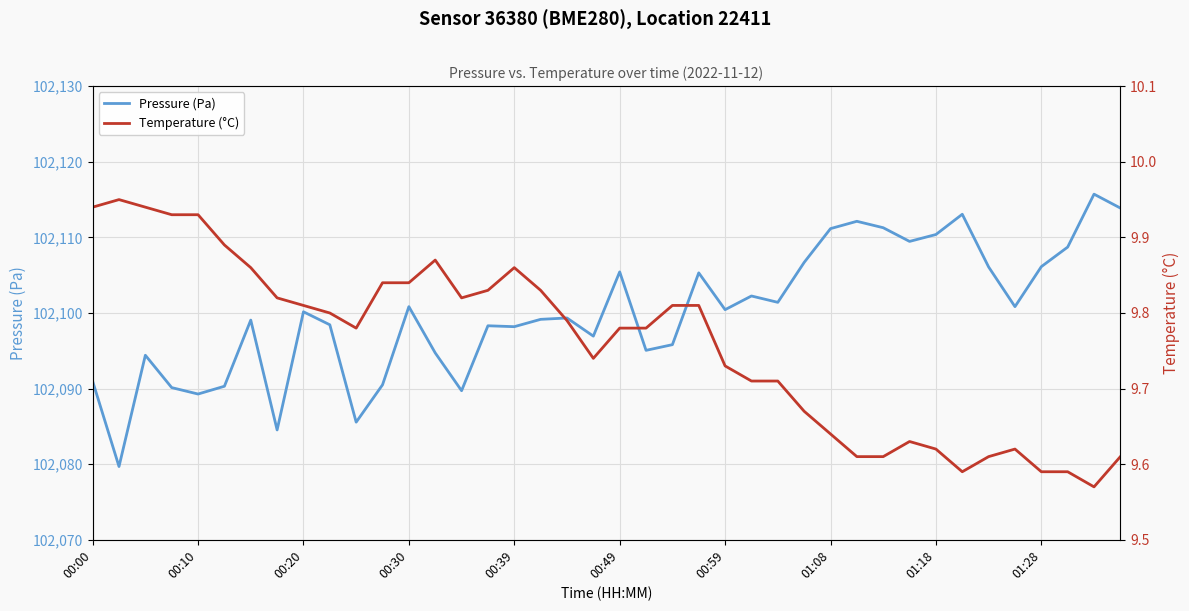

What is the difference between the maximum and minimum values in the Temperature (°C) series?

0.4